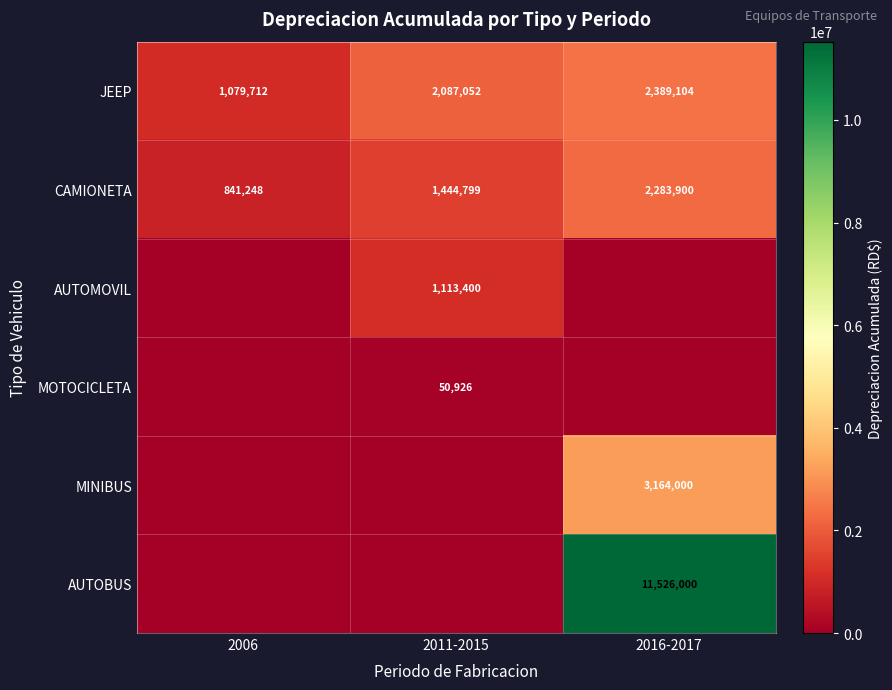

What is the difference between the CAMIONETA values at 2011-2015 and 2006?

603551